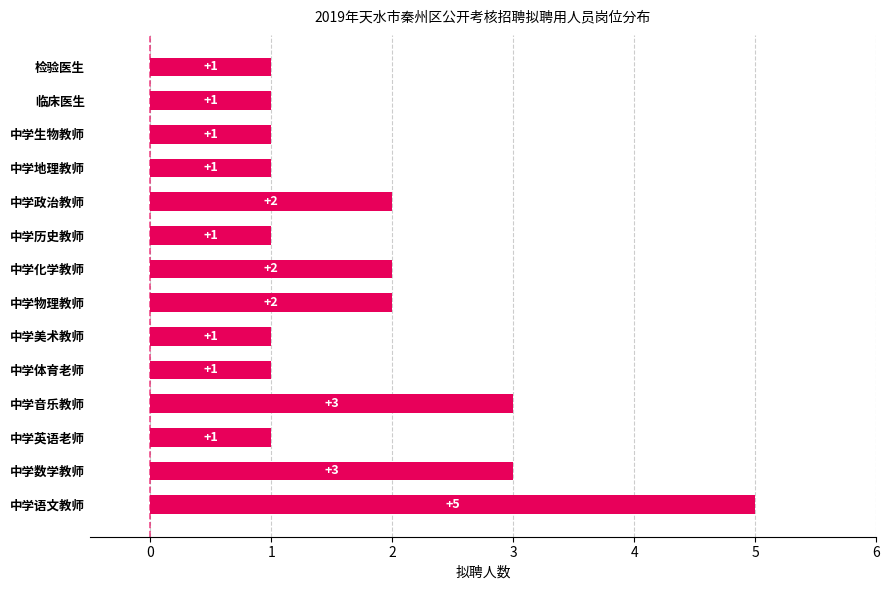

What is the maximum value shown in the chart?

5